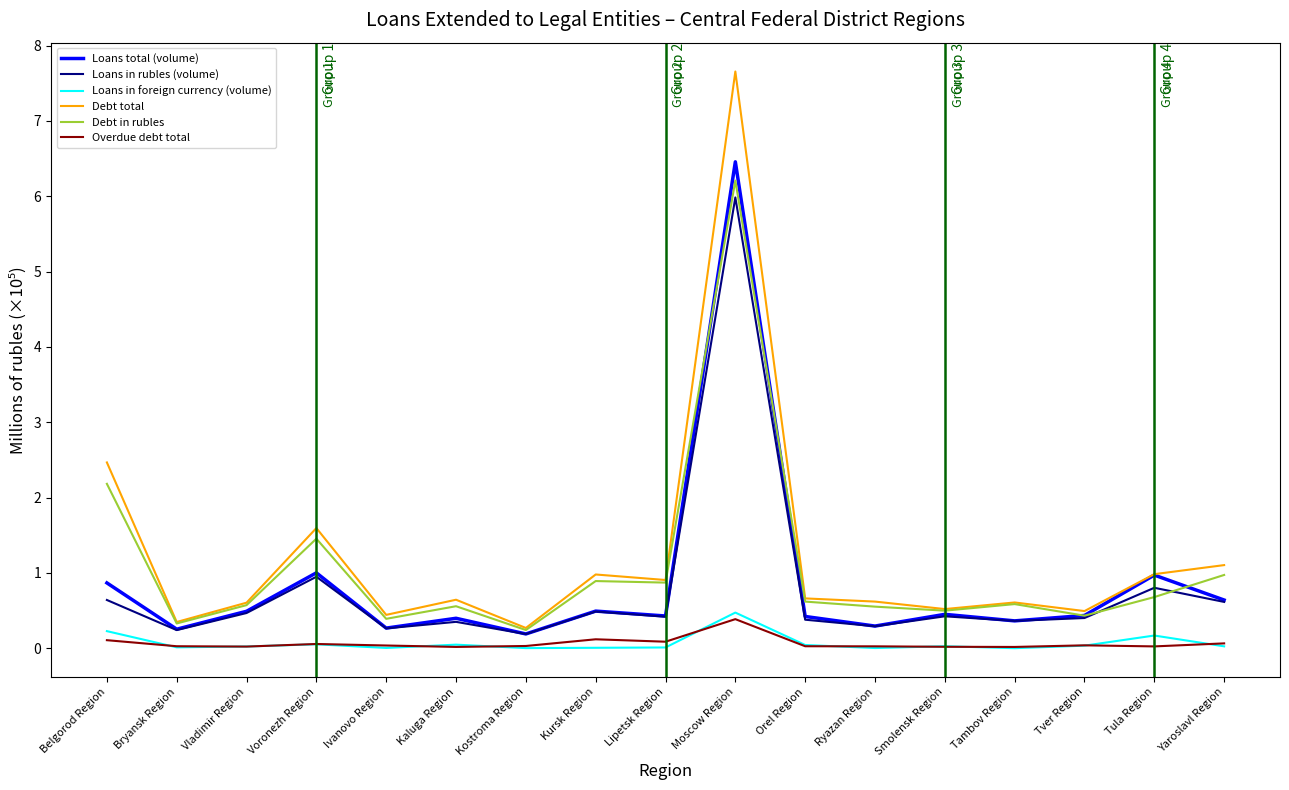

How many distinct data groups are displayed?

6